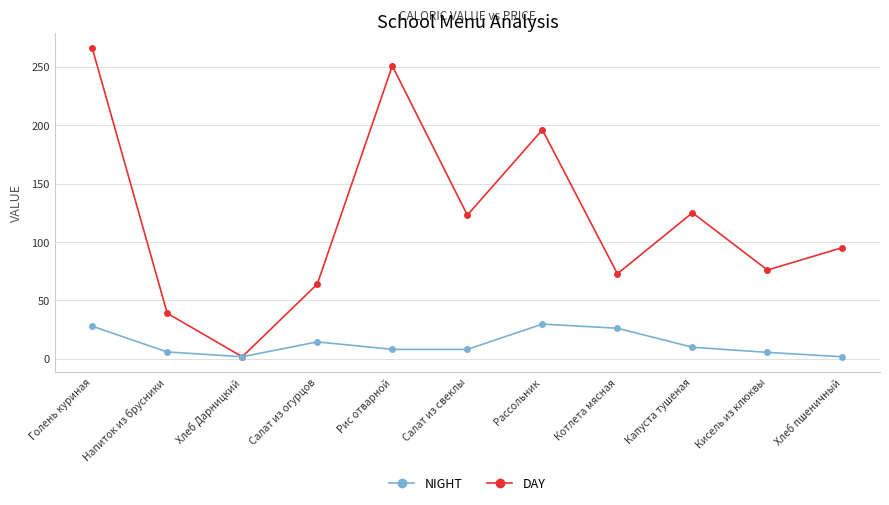

How many values in the DAY series exceed 95?

6